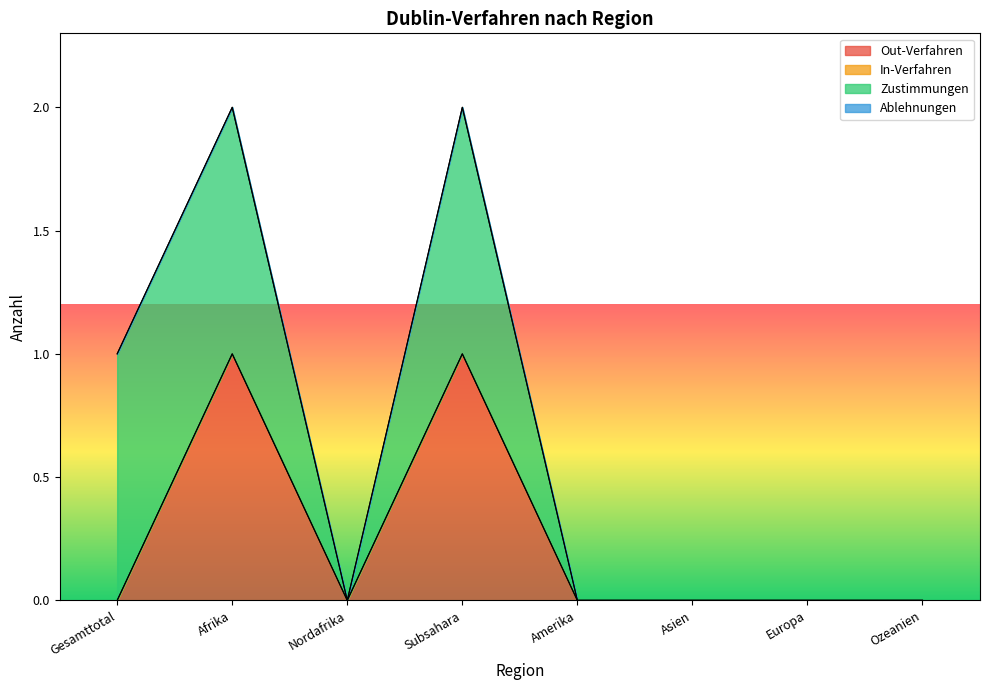

At which category does the chart reach its minimum across all series?

Gesamttotal